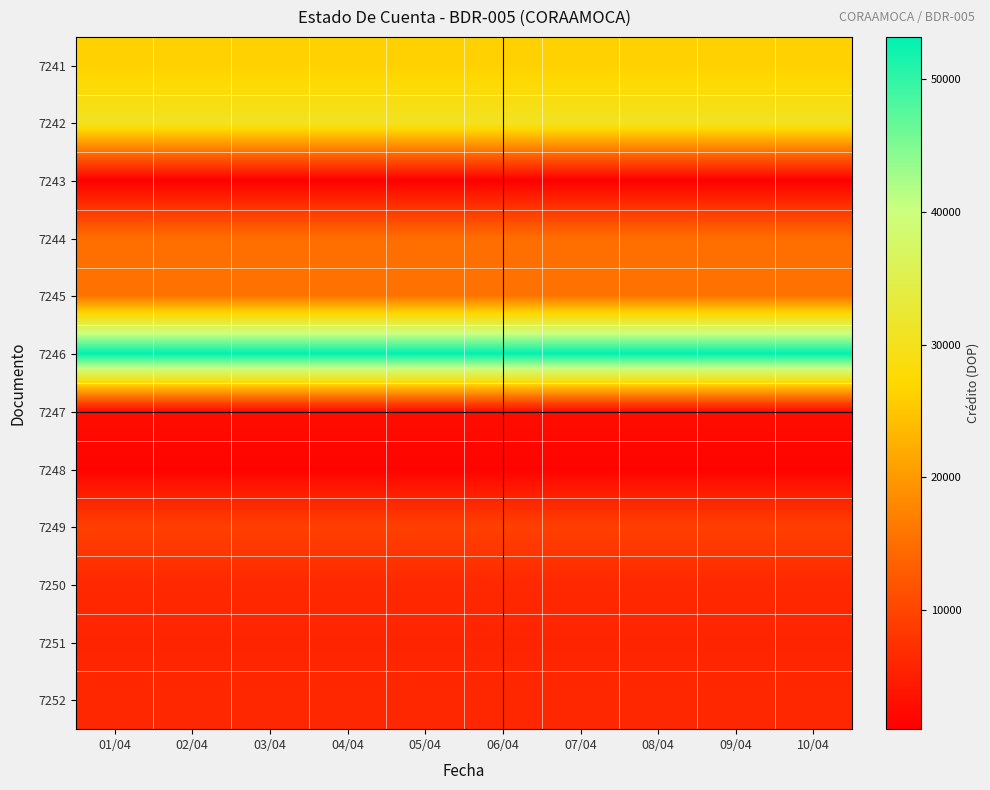

Which series has the largest total across all categories?

7246